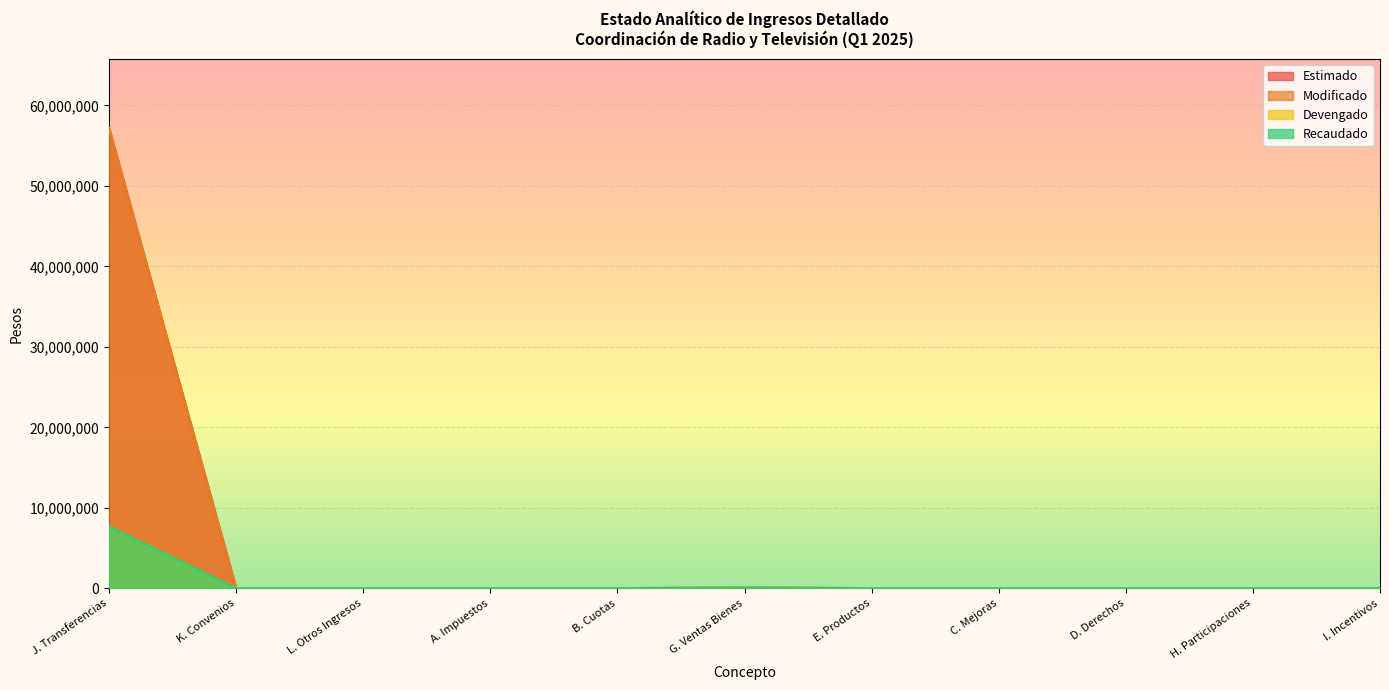

Is the value of Devengado at A. Impuestos greater than the value of Modificado at H. Participaciones?

No